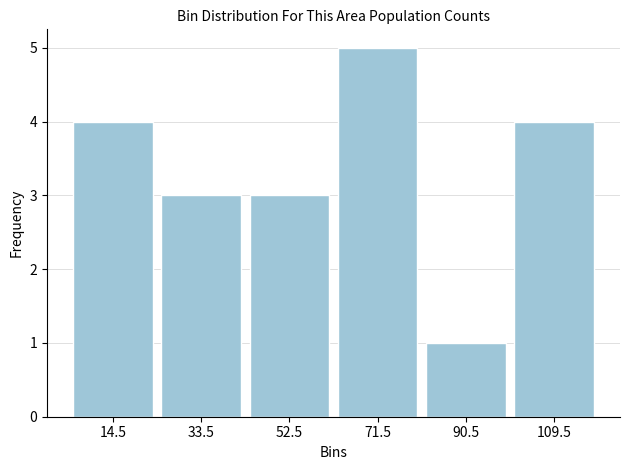

Reading left to right, list every bar in this chart as the range it spans on the x-axis followed by its height. Neither the bar edges nor the heights are printed on the chart, so give them approximately, as read against the axes.

5 to 24: 4
24 to 43: 3
43 to 62: 3
62 to 81: 5
81 to 100: 1
100 to 119: 4